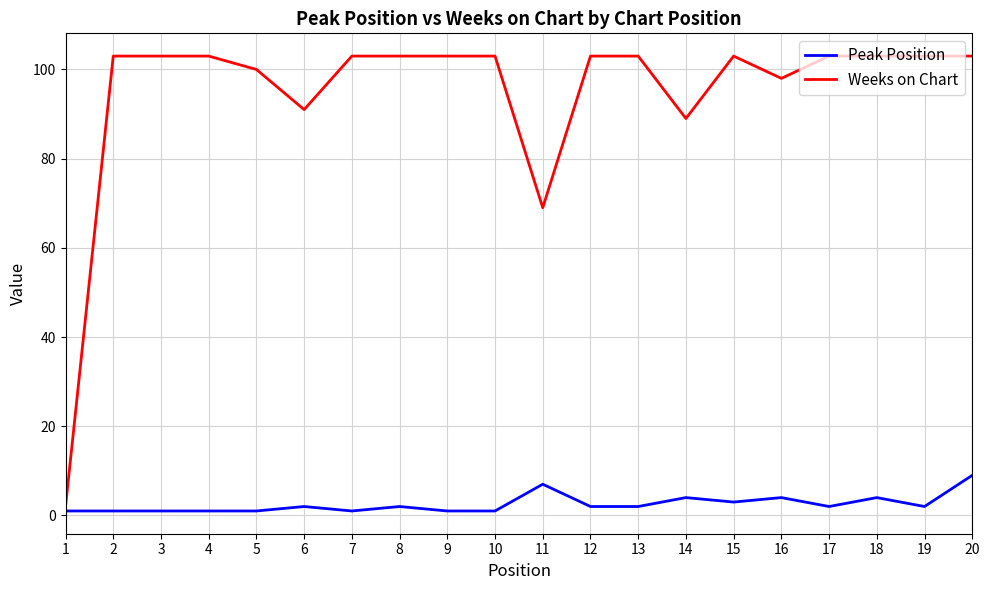

What are all the series names shown in the legend?

Peak Position, Weeks on Chart